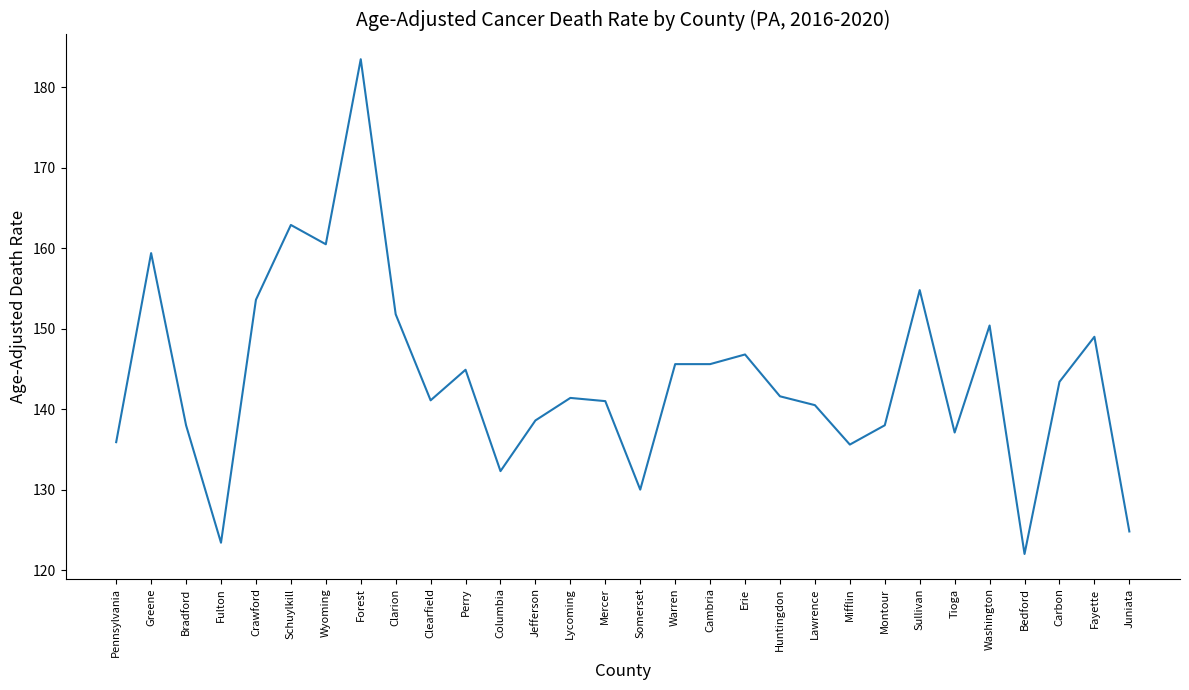

Is it true that the value at Pennsylvania is 135.9?

True